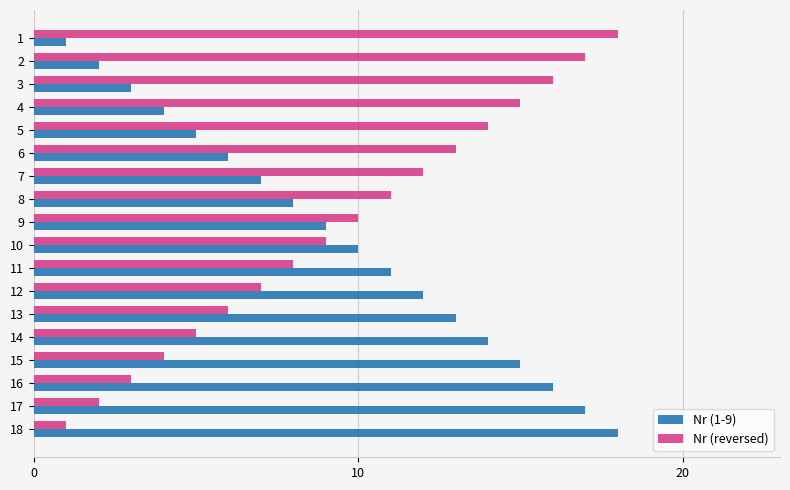

The value of Nr (reversed) at 1 is 5. True or false?

False